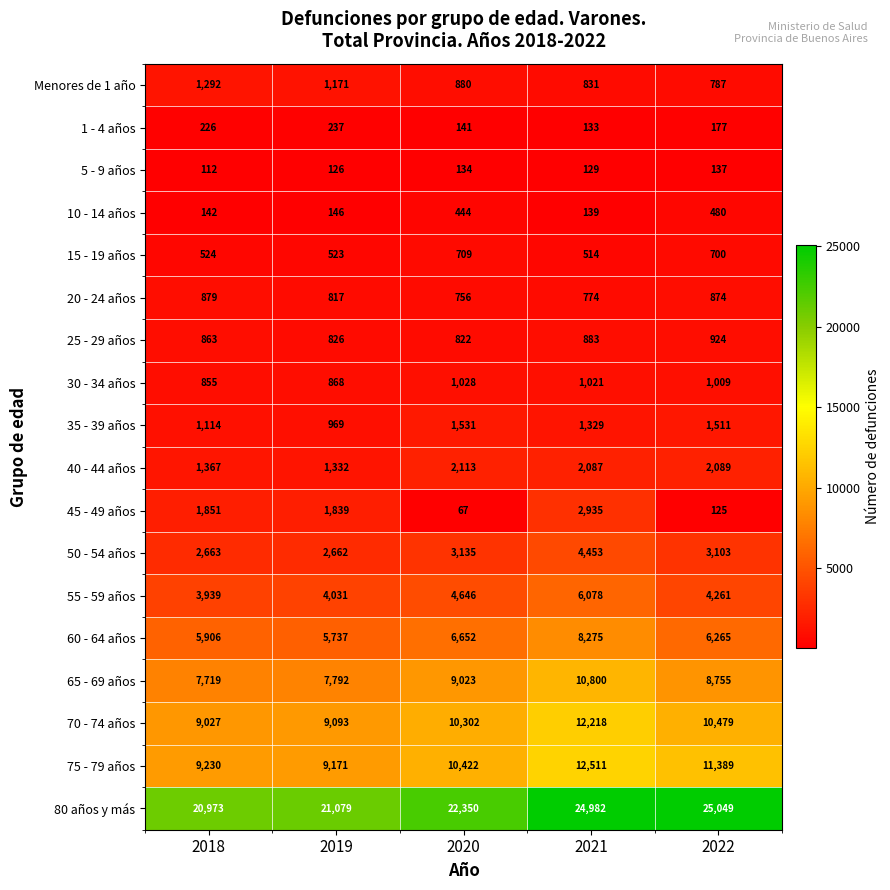

How many categories are shown in the chart?

5